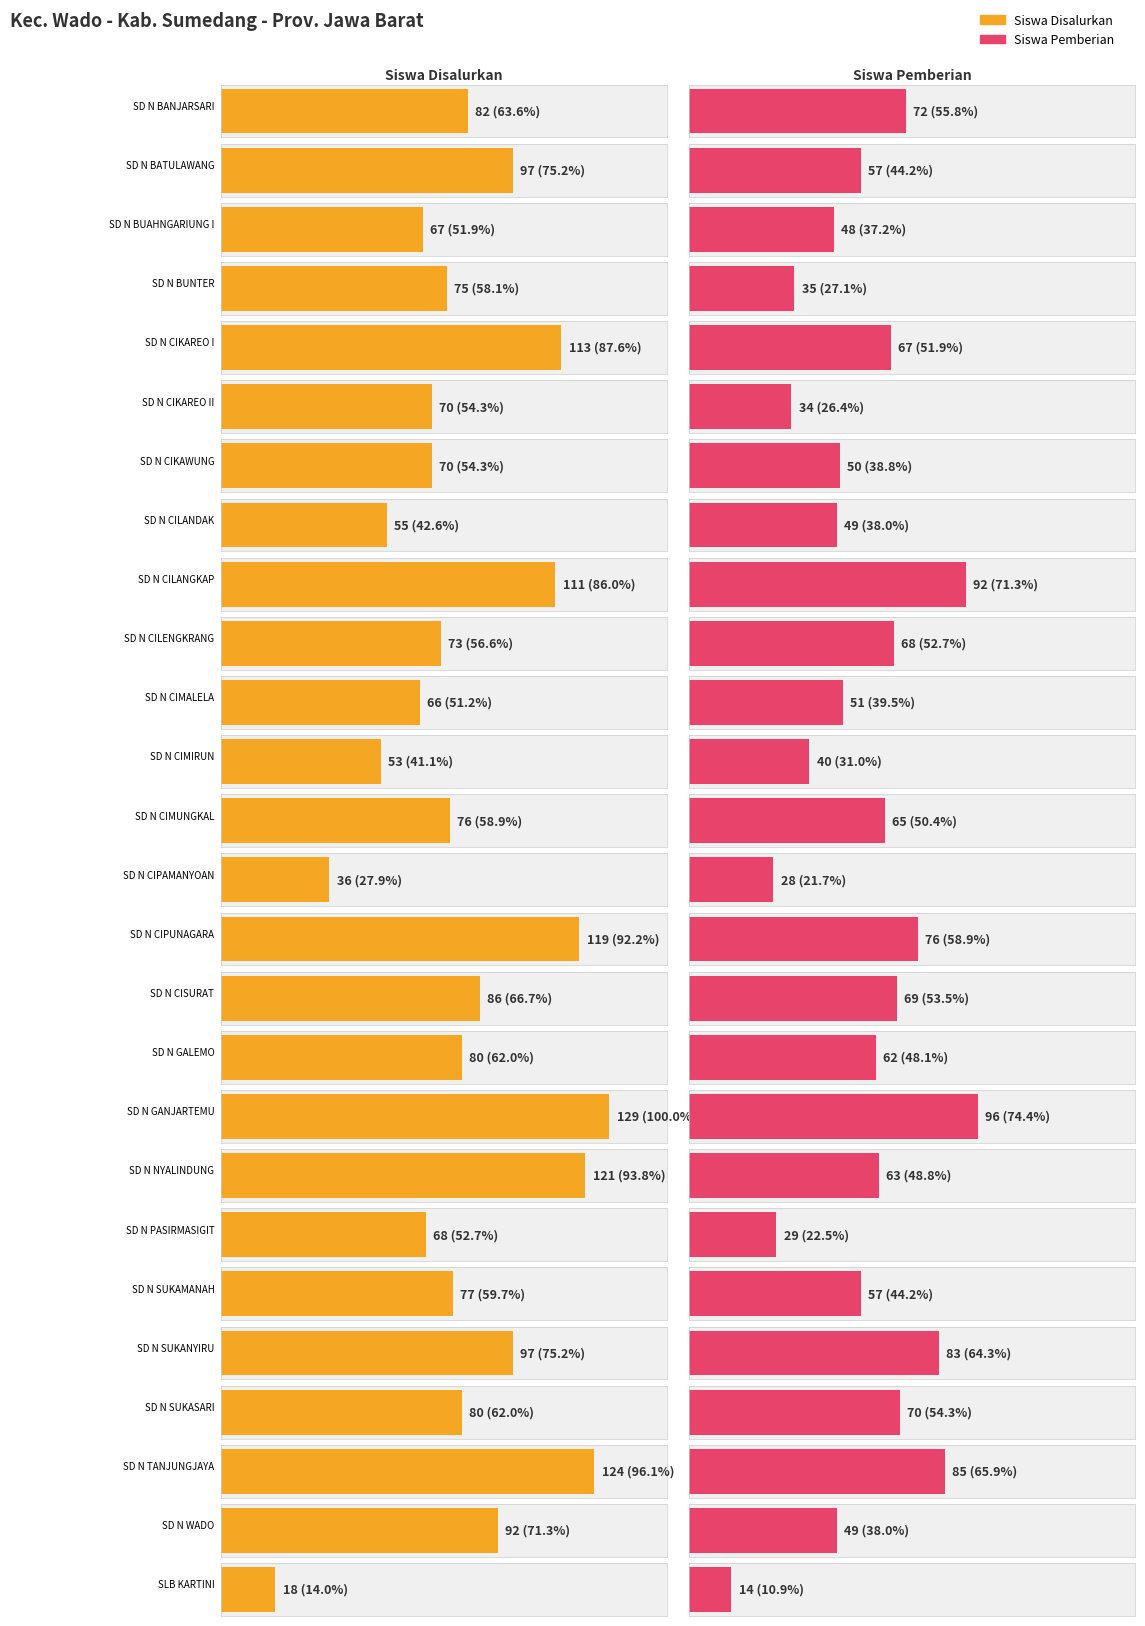

Which series has the largest total across all categories?

Siswa Disalurkan